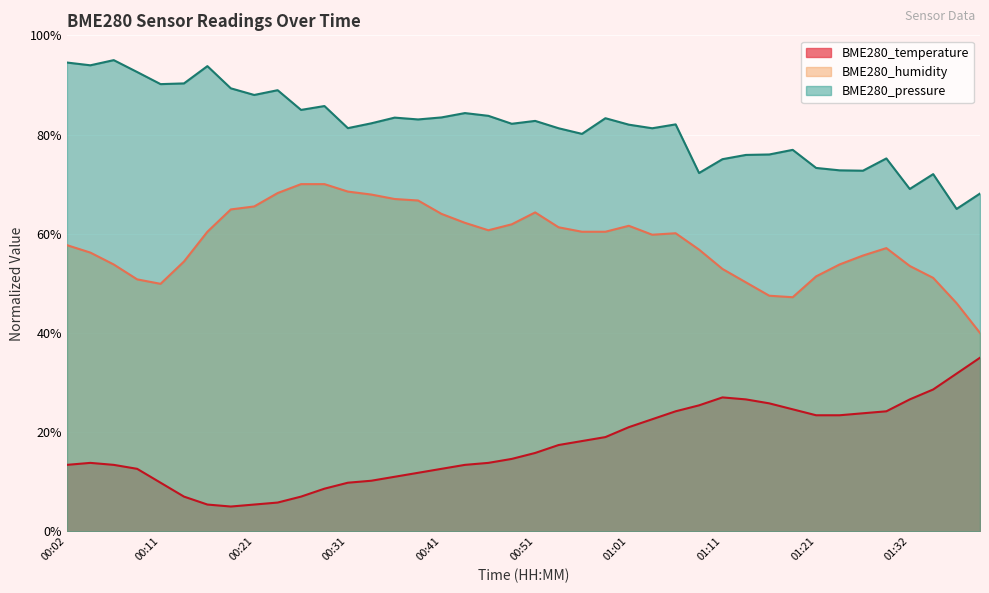

Between 00:14 and 00:24, which series saw the biggest shift?

BME280_humidity